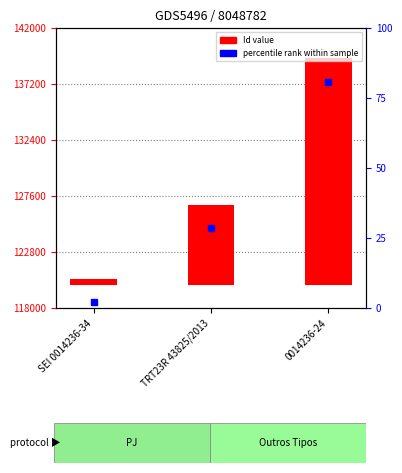

What is the difference between the maximum and minimum values?

18908